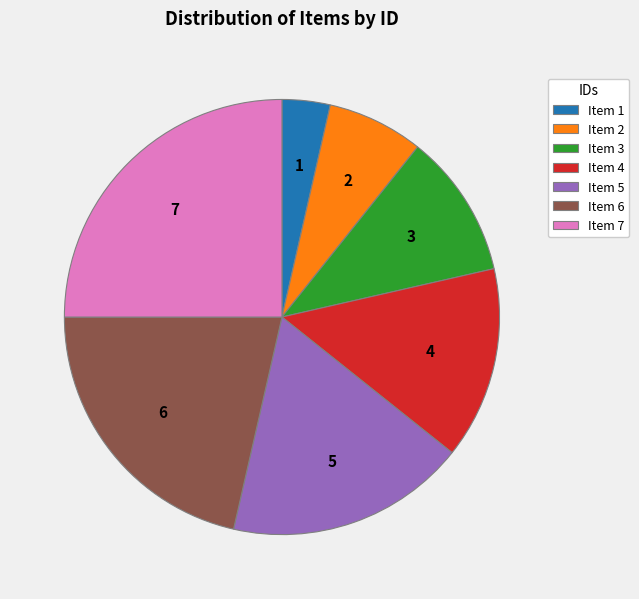

Is there a majority slice in this chart?

No